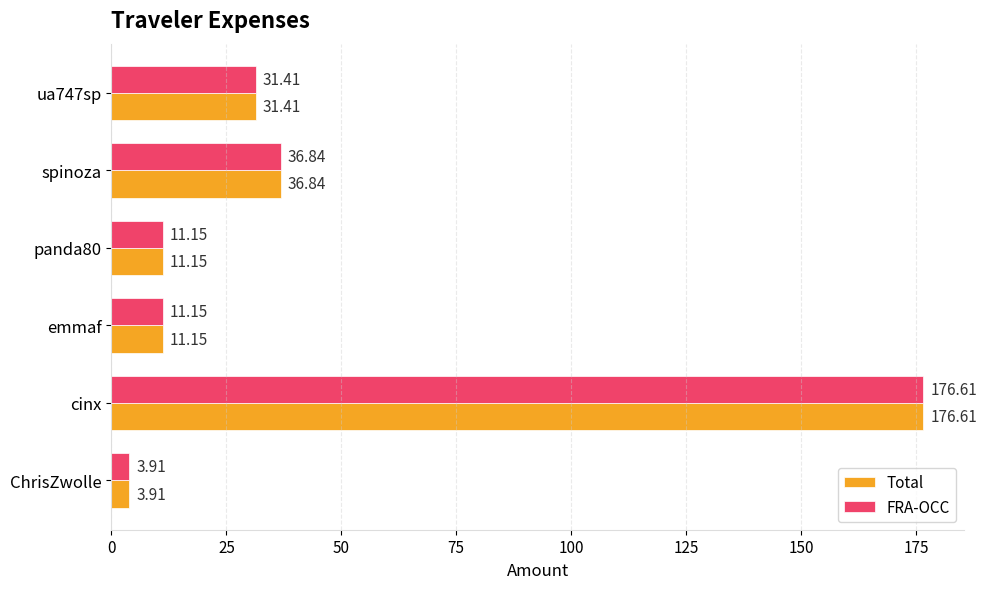

Where is FRA-OCC nearest to the value 90?

spinoza